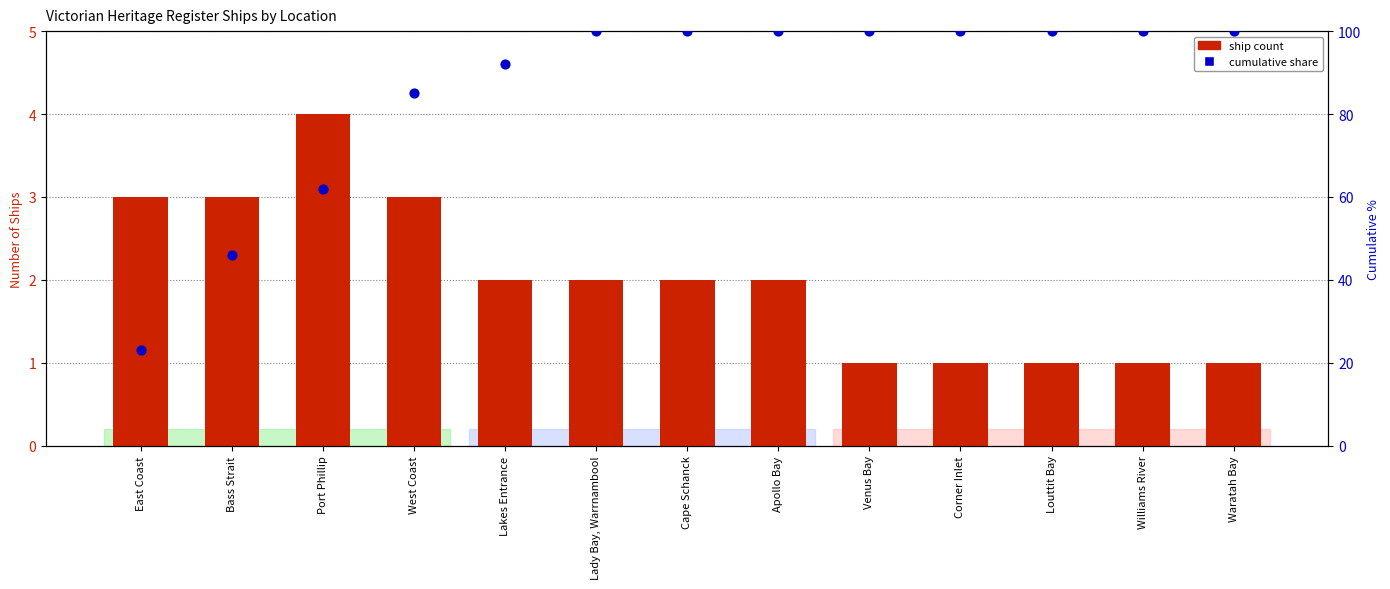

Which series contains the lowest Y value?

Ship Count